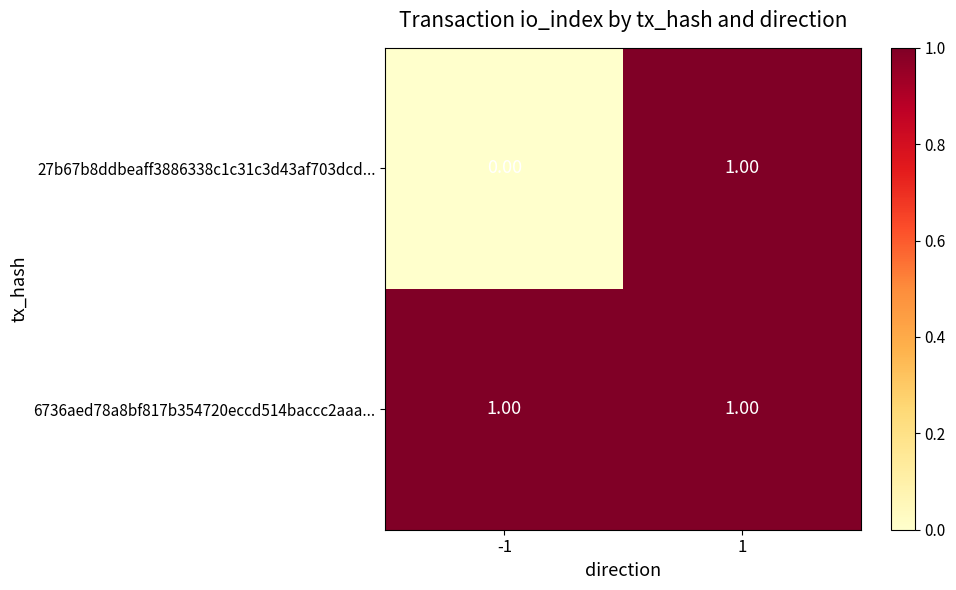

How many series are shown in this chart?

2